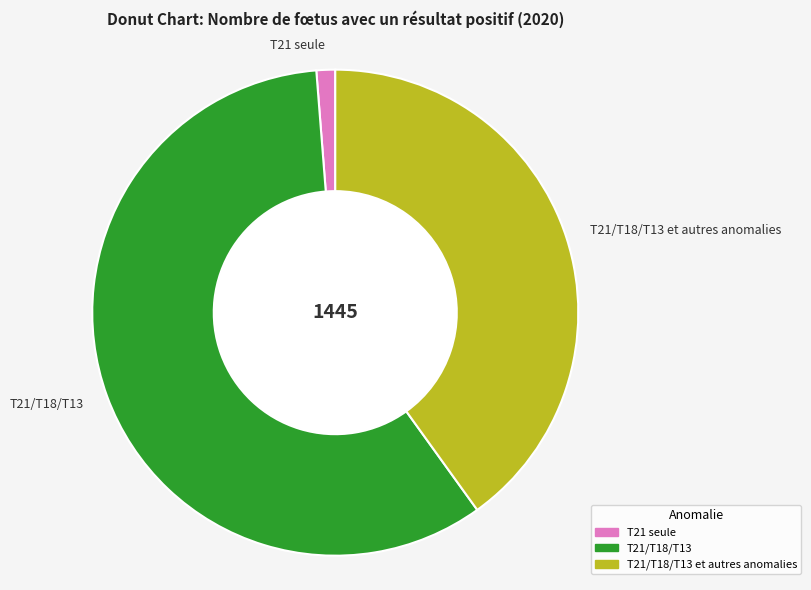

Which slice is the smallest?

T21 seule